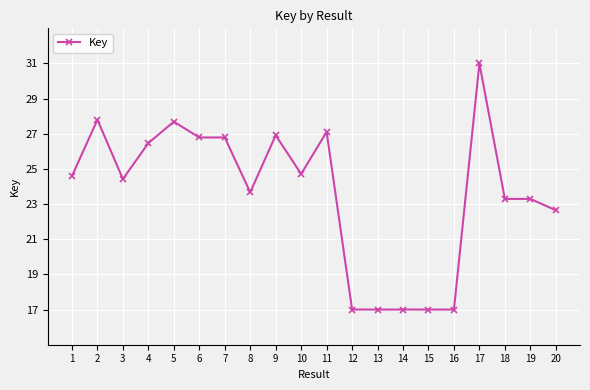

At which label does the data first exceed 24?

1